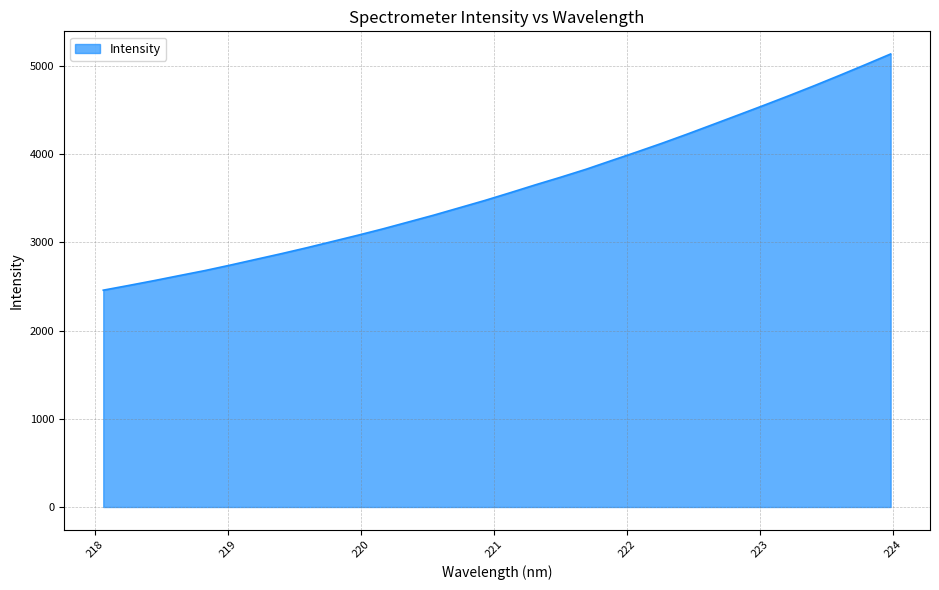

What is the difference between the maximum and minimum values?

2676.8